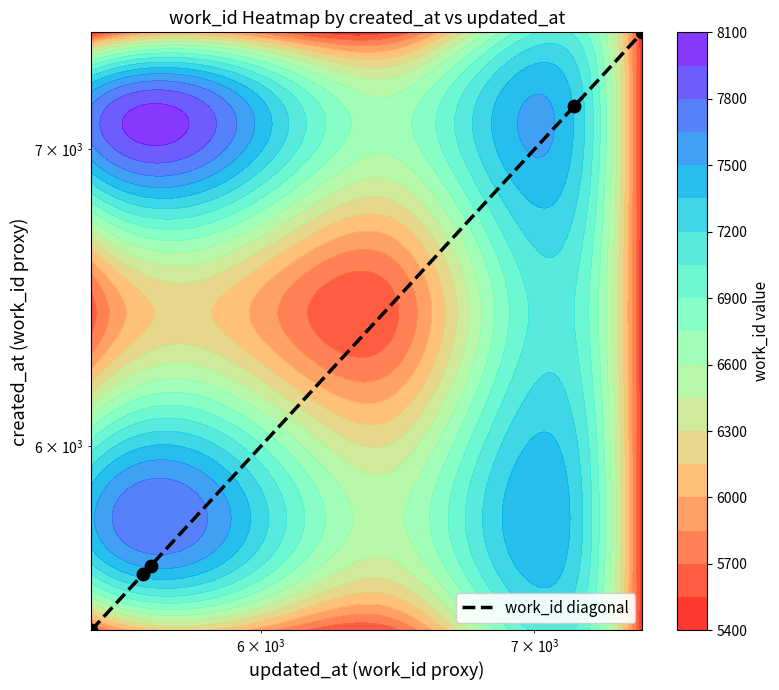

What is the smallest value displayed?

5452